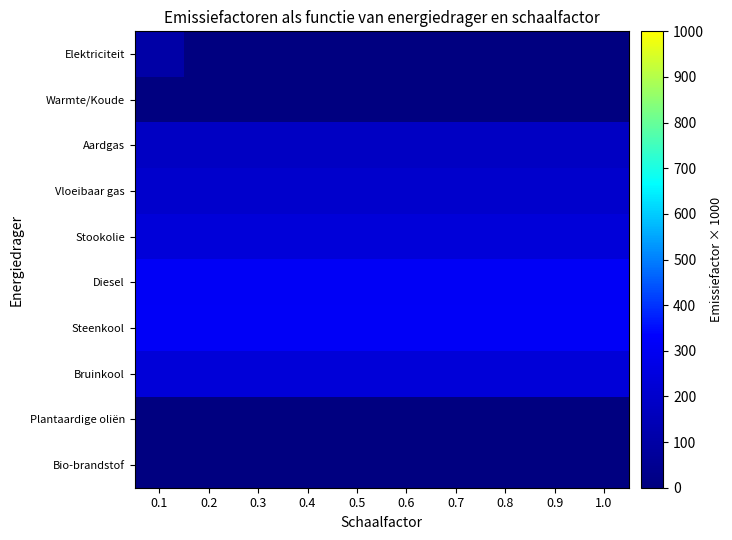

What is the difference between the highest and lowest values at 0.5?

313.3